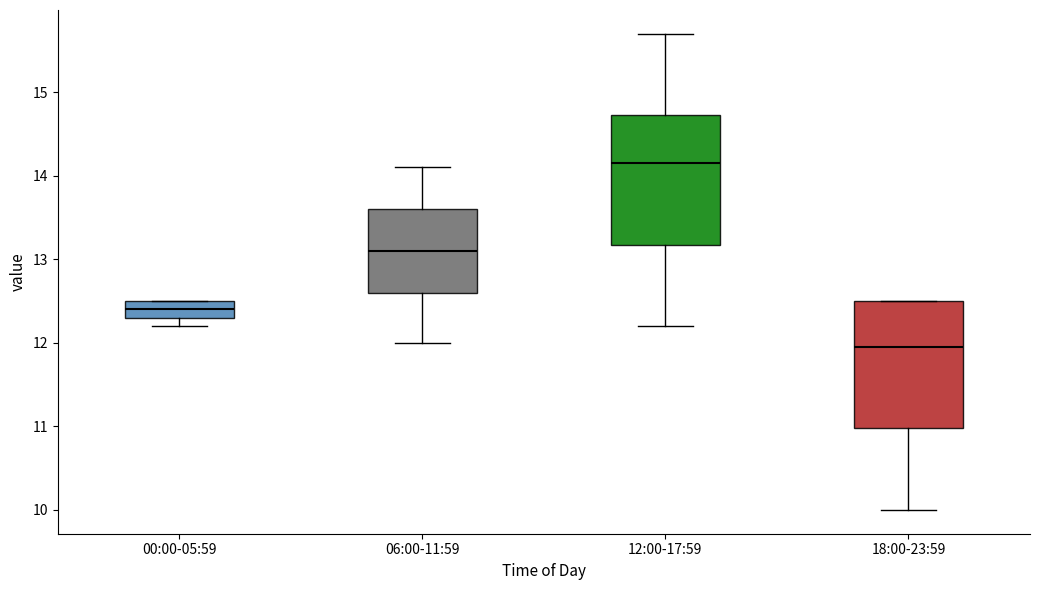

Where is the lower edge of the box for 18:00-23:59 on the y-axis? The values are not printed on the chart, so give them approximately, as read against the axis.

11.0